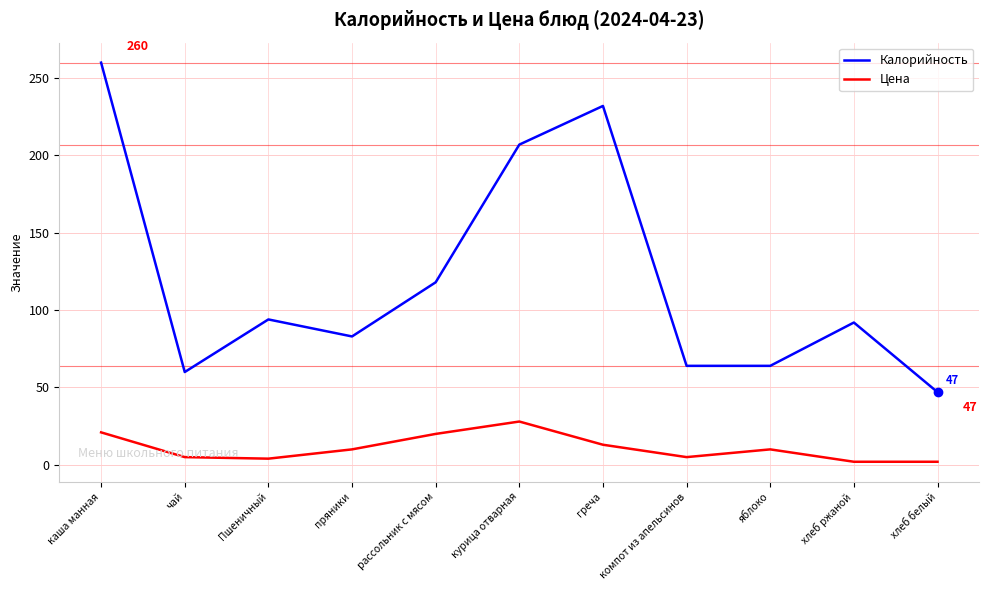

True or false: Калорийность and Цена intersect in this chart.

False